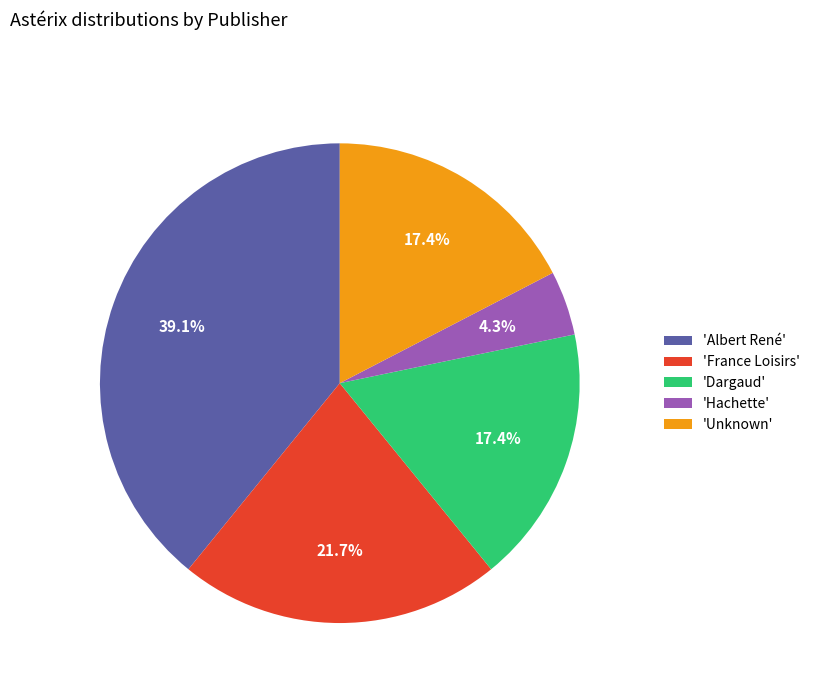

What percentage do 'Dargaud' and 'Unknown' together represent?

34.8%